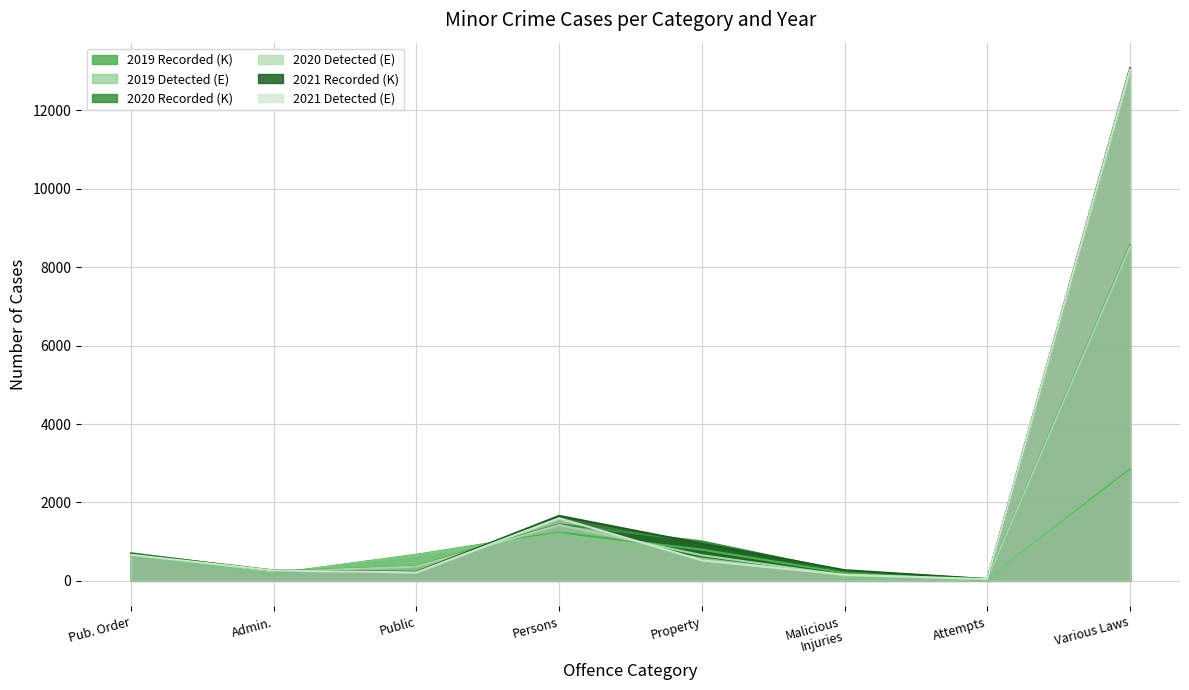

How many lines are shown in the chart?

6